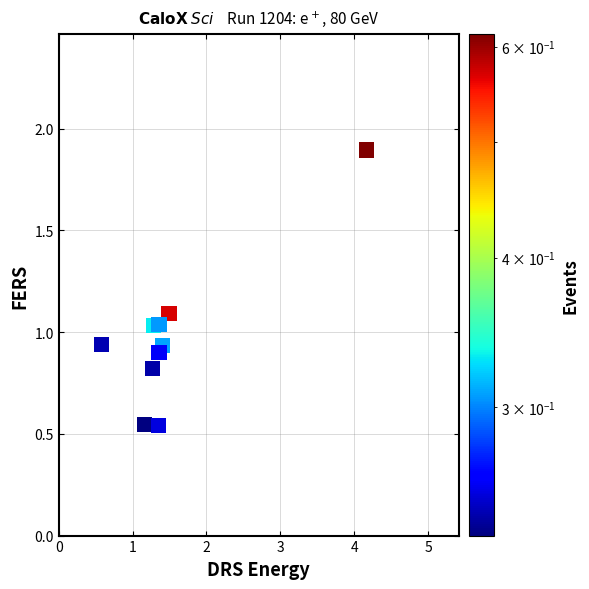

What is the average X value?

1.5